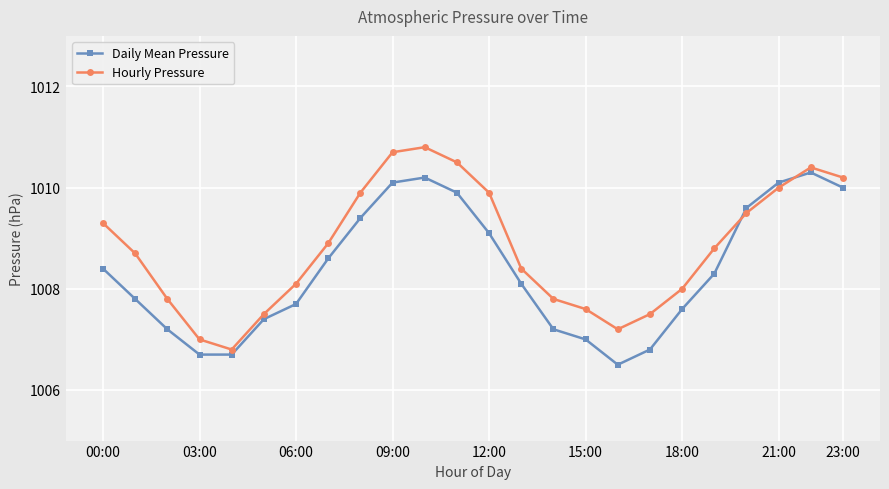

What is the highest value of the Daily Mean Pressure series?

1010.3